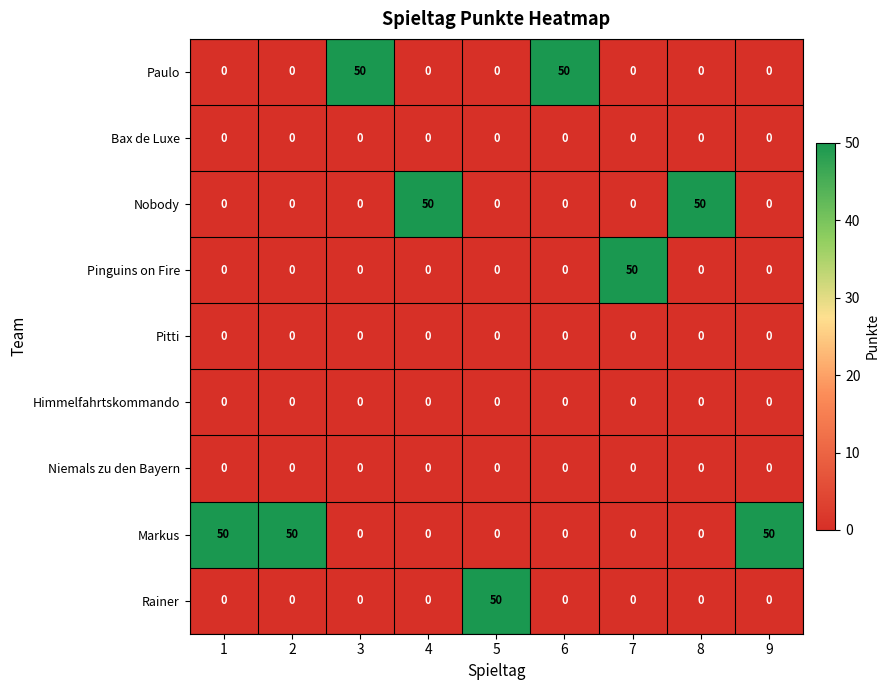

At how many categories does at least one series exceed 8?

9